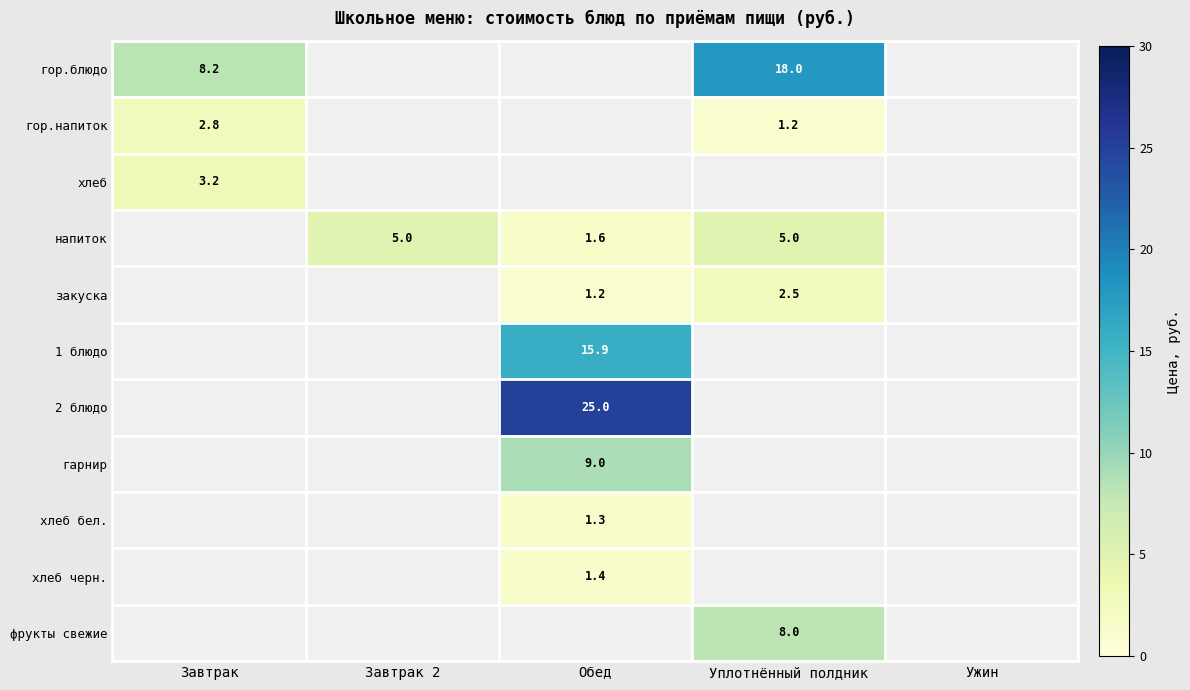

The value of гор.блюдо at Уплотнённый полдник is 5.3. True or false?

False